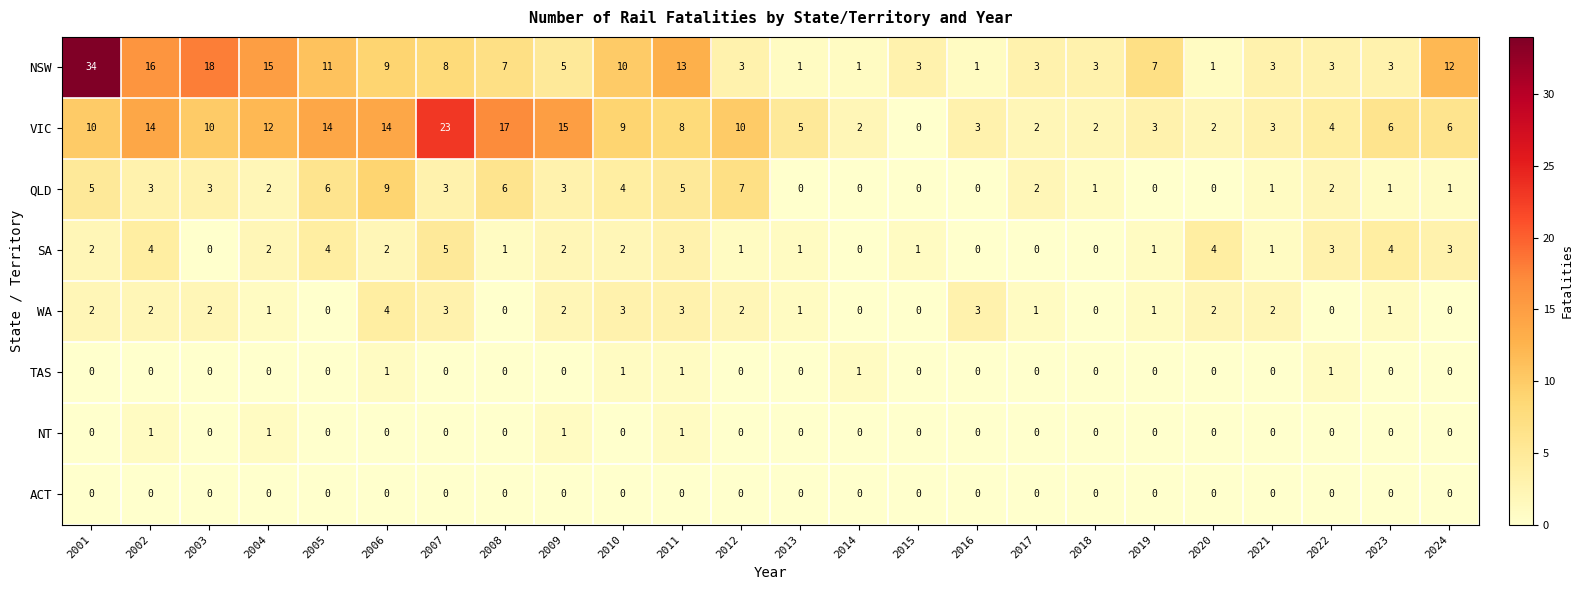

The value of QLD at 2018 is 2. True or false?

False